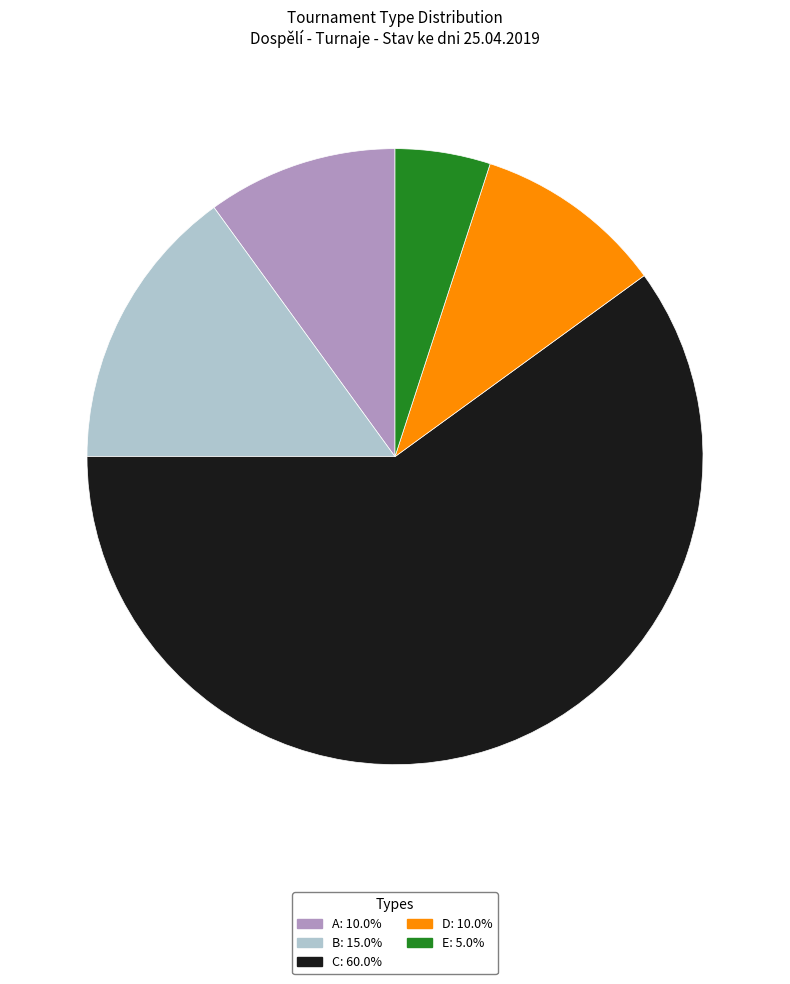

Is there any slice that represents more than half of the pie?

Yes